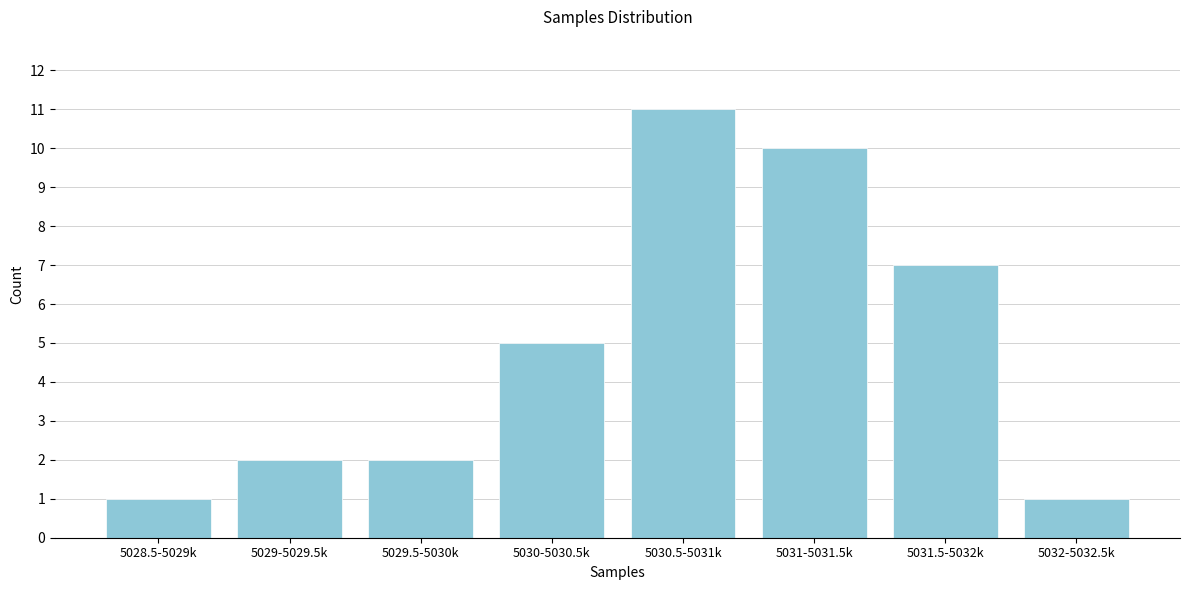

Reading left to right, list all the values displayed in this chart.

5028.5-5029k=1	5029-5029.5k=2	5029.5-5030k=2	5030-5030.5k=5	5030.5-5031k=11	5031-5031.5k=10	5031.5-5032k=7	5032-5032.5k=1